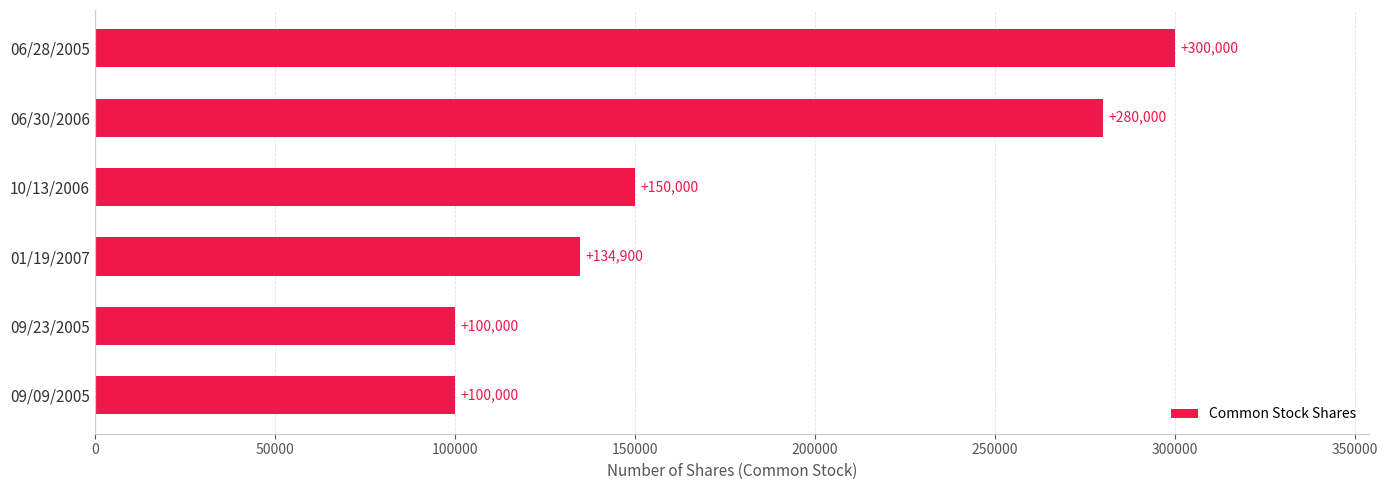

How many values are below 150000?

3